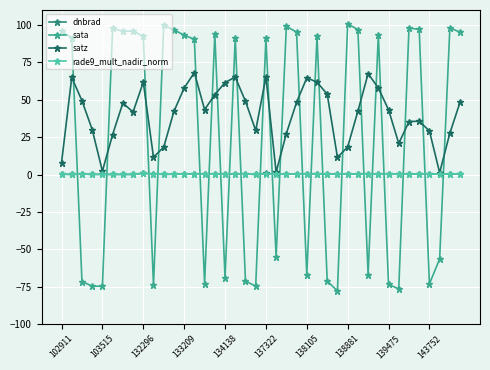

What are all the series names shown in the legend?

dnbrad, sata, satz, rade9_mult_nadir_norm